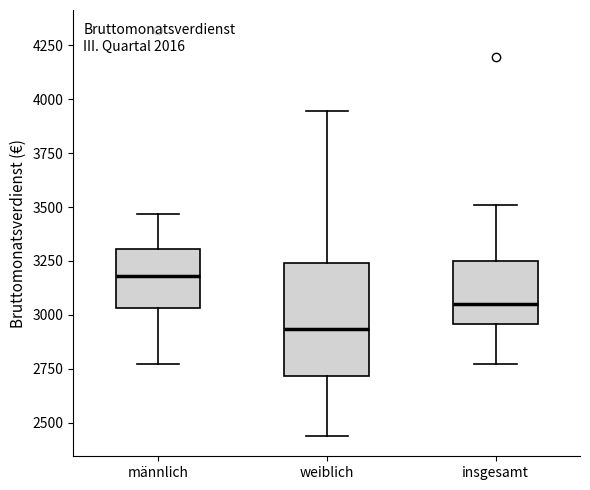

Reading left to right, transcribe this box plot: for each box, give where its median line is, the range the box spans, and where its two whiskers end, as read against the y-axis. The values are not printed on the chart, so give them approximately, as read against the axis.

männlich: median 3200, box 3050 to 3300, whiskers 2750 to 3450
weiblich: median 2950, box 2700 to 3250, whiskers 2450 to 3950
insgesamt: median 3050, box 2950 to 3250, whiskers 2750 to 3500